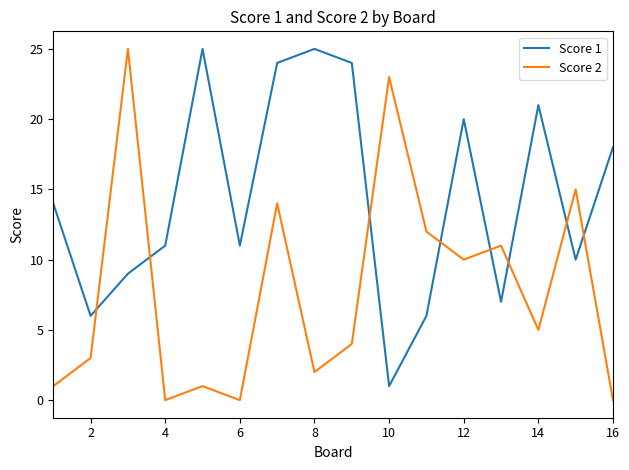

Which series has the largest total across all categories?

Score 1